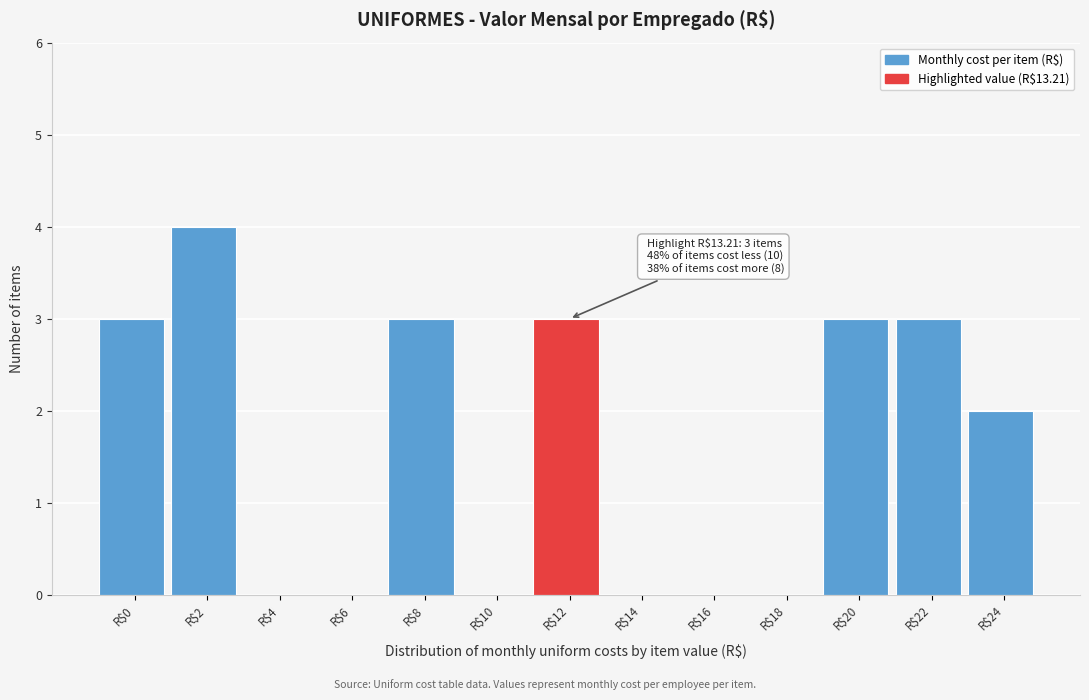

What is the sum of all values?

21